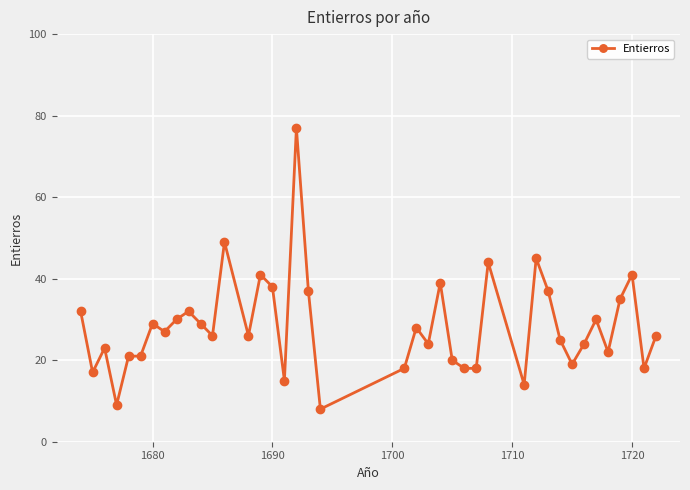

What is the maximum value shown in the chart?

77